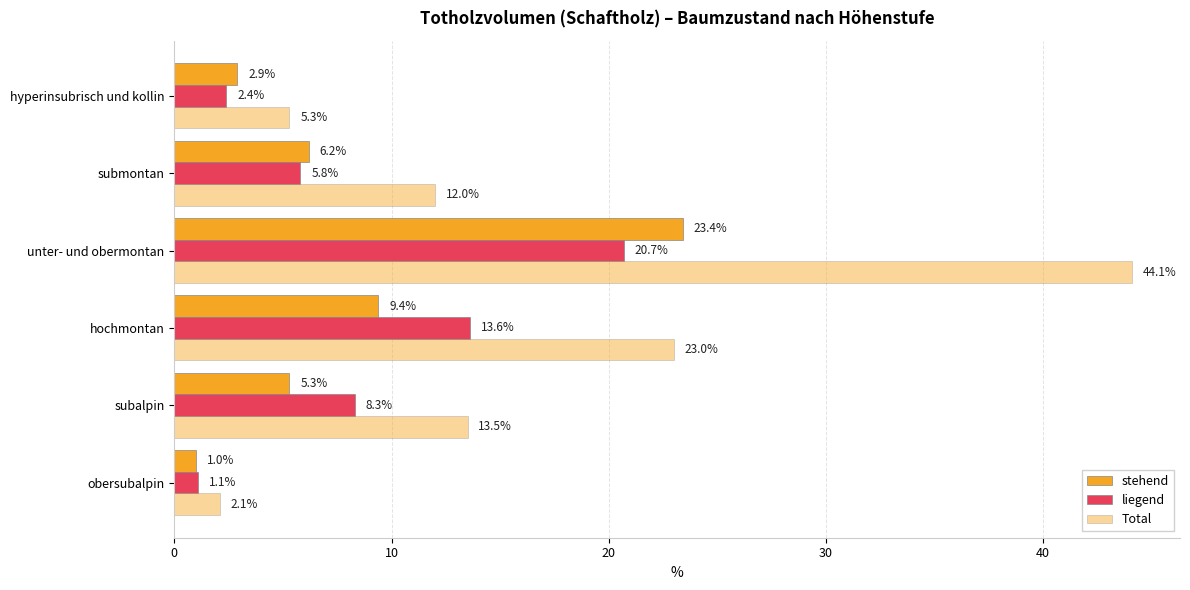

What is the highest value of the Total series?

44.1